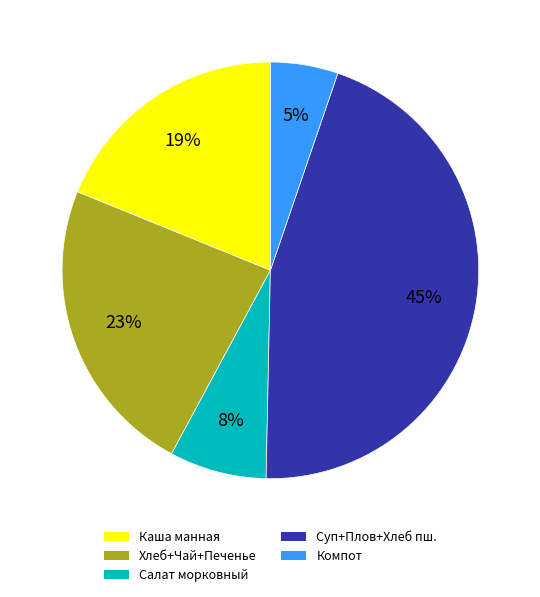

To the nearest percent, what is the average slice percentage?

20%